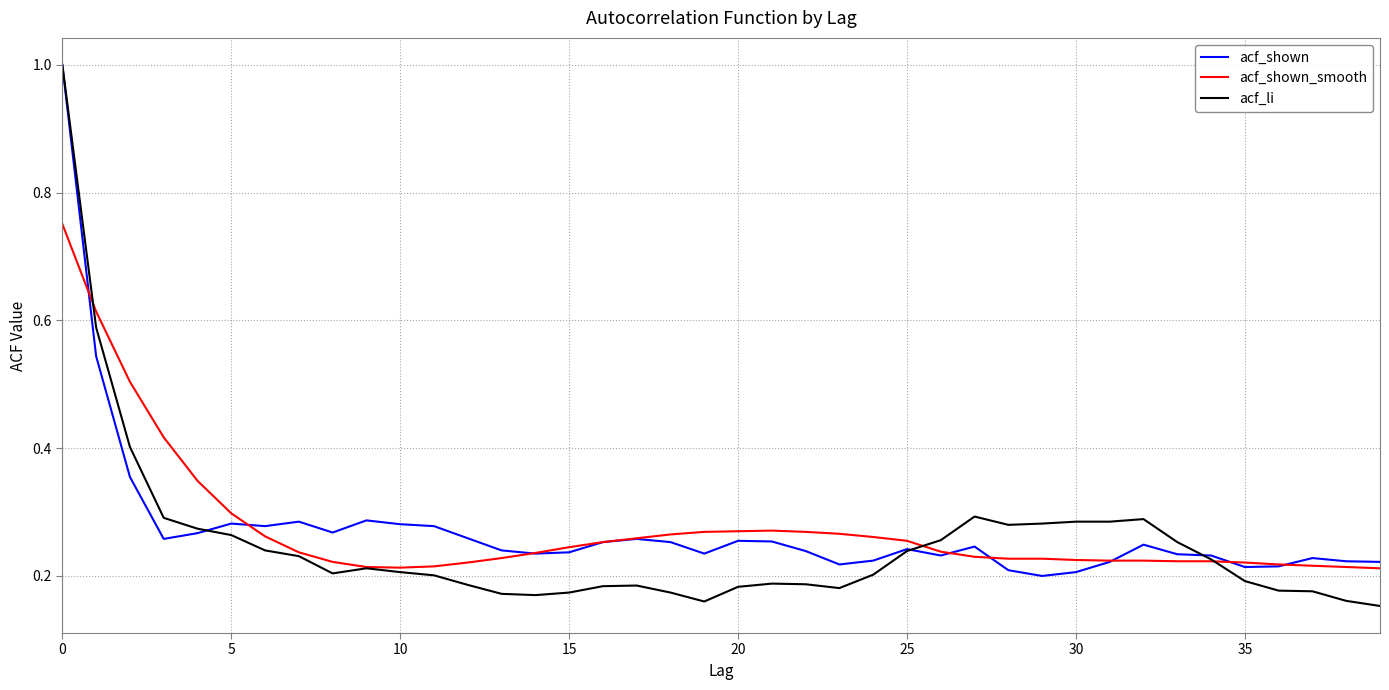

Which series has the largest range (max minus min)?

acf_li